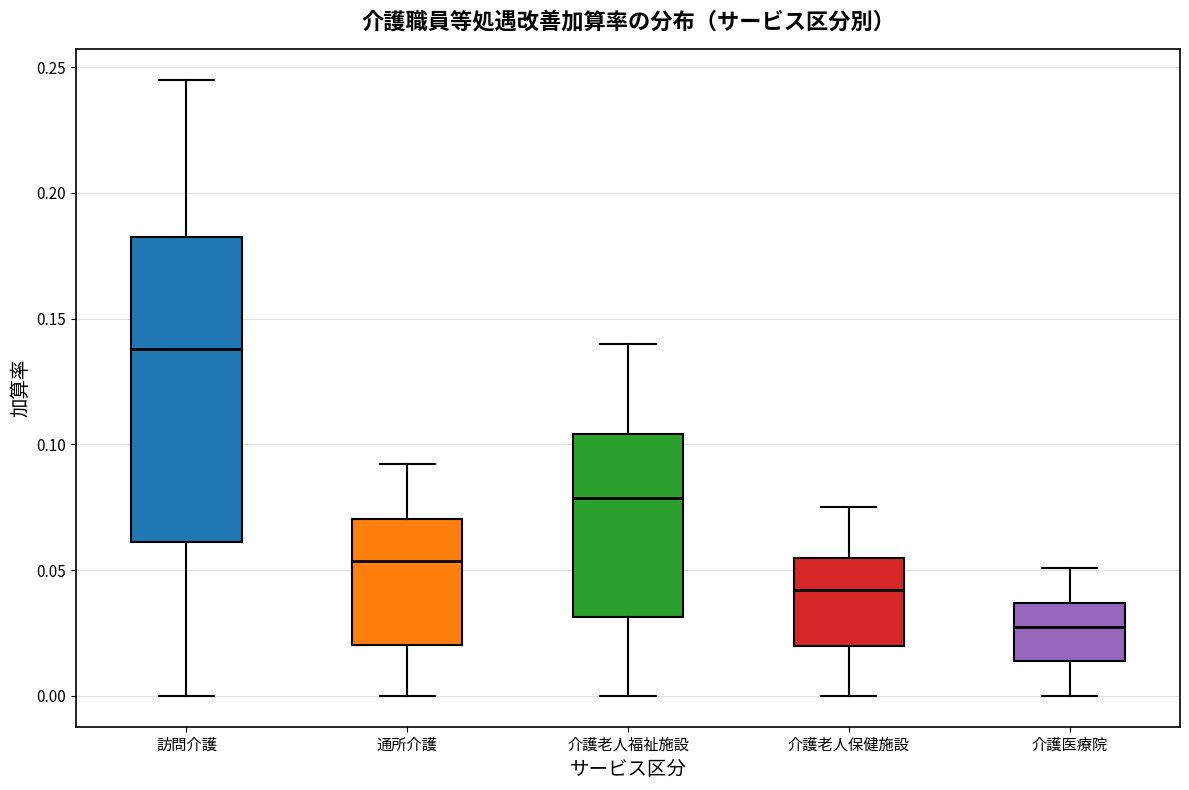

Comparing the boxes themselves (not the whiskers), which one is the tallest?

訪問介護